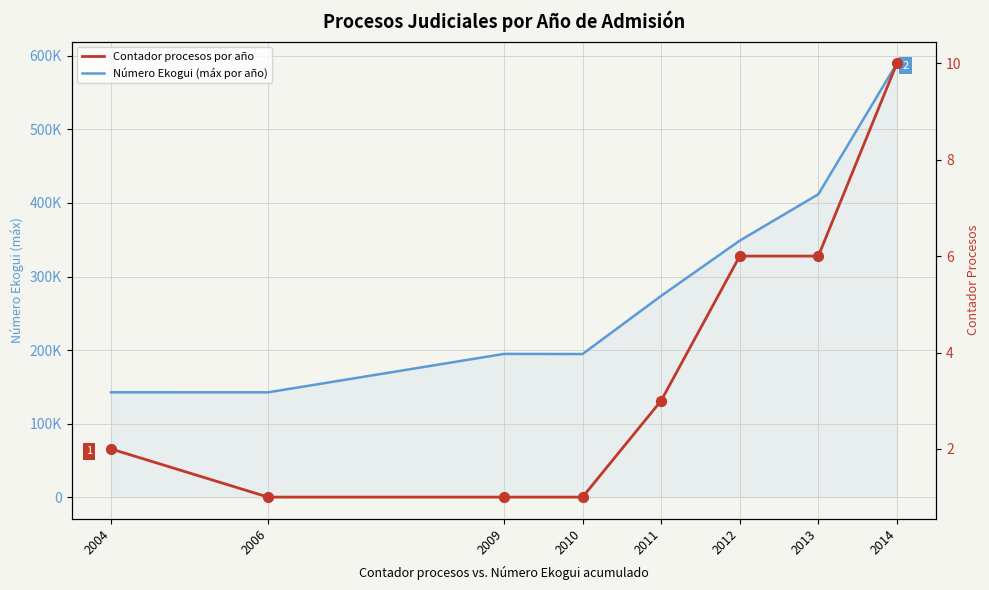

Which series reaches the maximum Y coordinate?

Número Ekogui (máx por año)